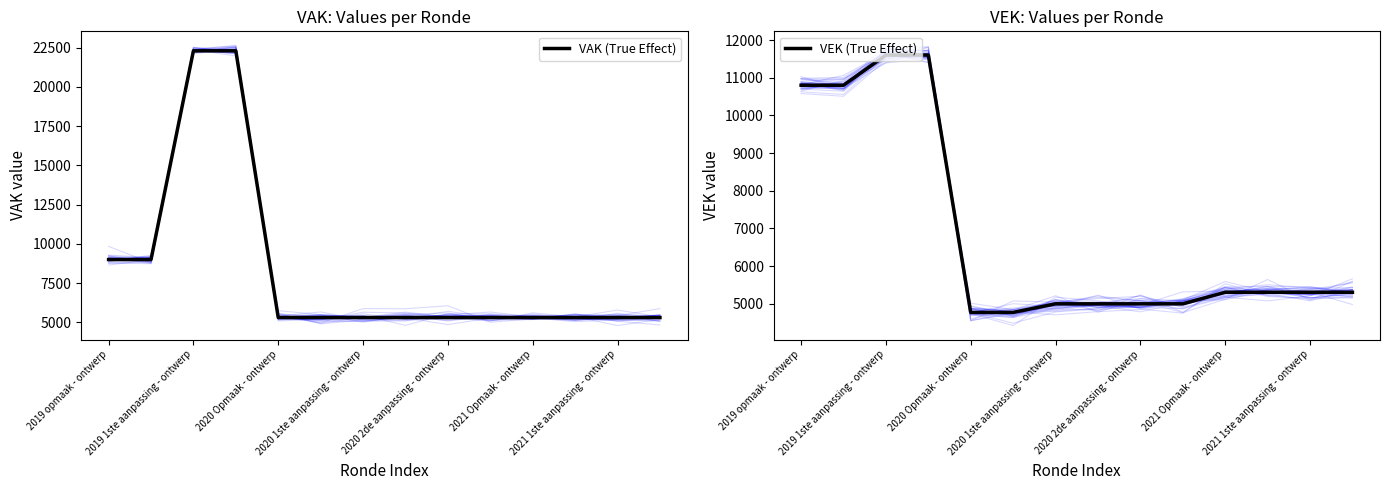

At 9, list the series in order from smallest to largest.

VEK (True Effect), VAK (True Effect)